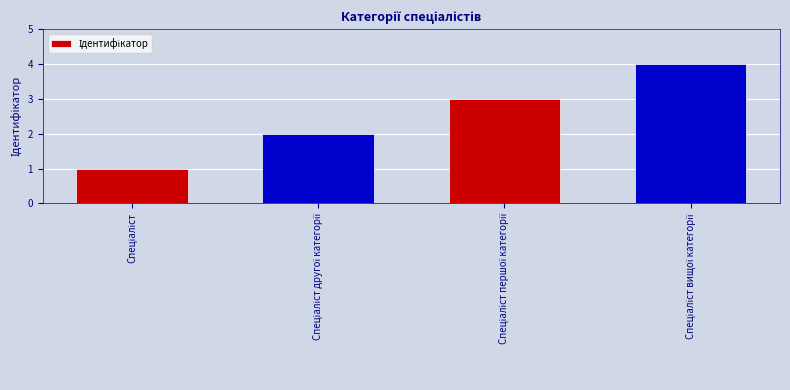

How many values are below 3?

2